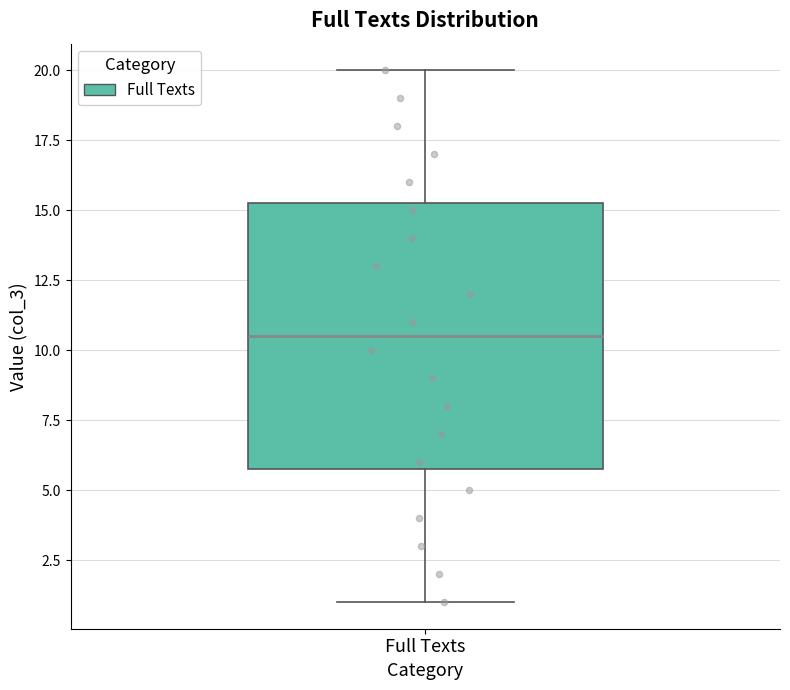

Transcribe this box plot: give where the median line is, the range the box spans, and where the two whiskers end, as read against the y-axis. The values are not printed on the chart, so give them approximately, as read against the axis.

median 10.5, box 6.0 to 15.5, whiskers 1.0 to 20.0